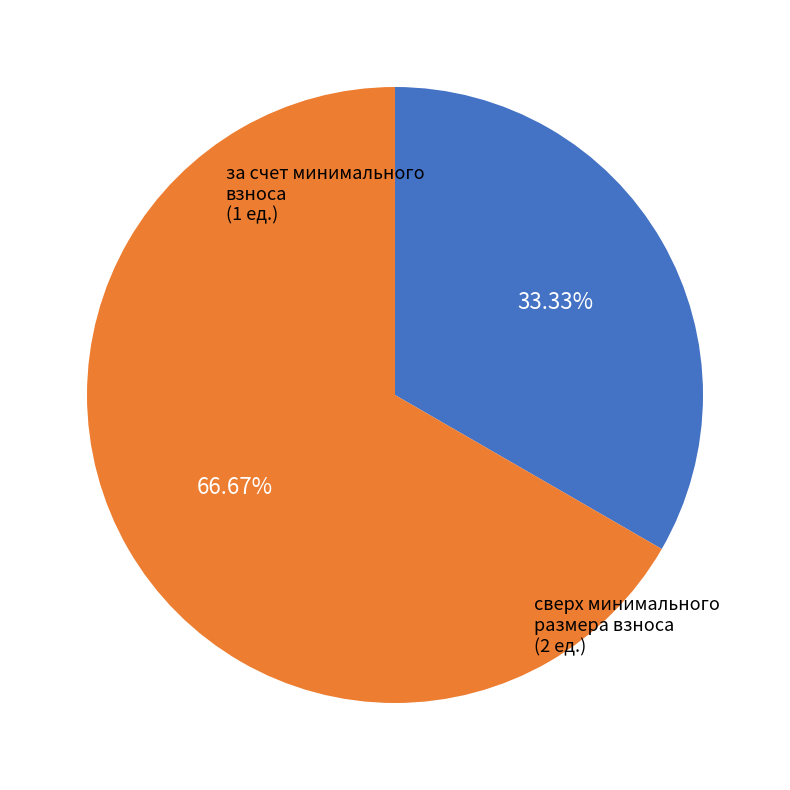

Is there a majority slice in this chart?

Yes